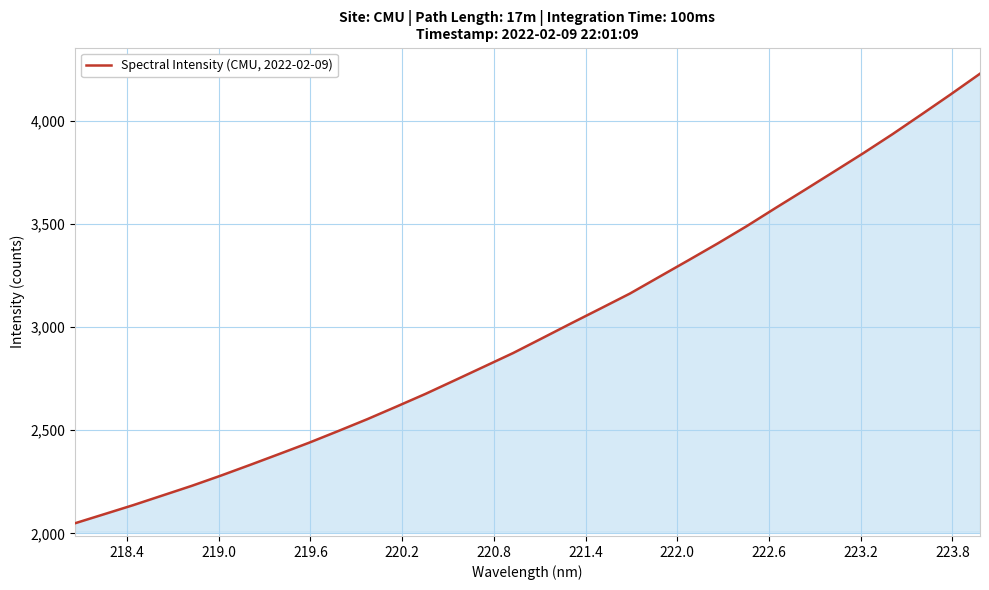

What is the greatest value displayed?

4229.0